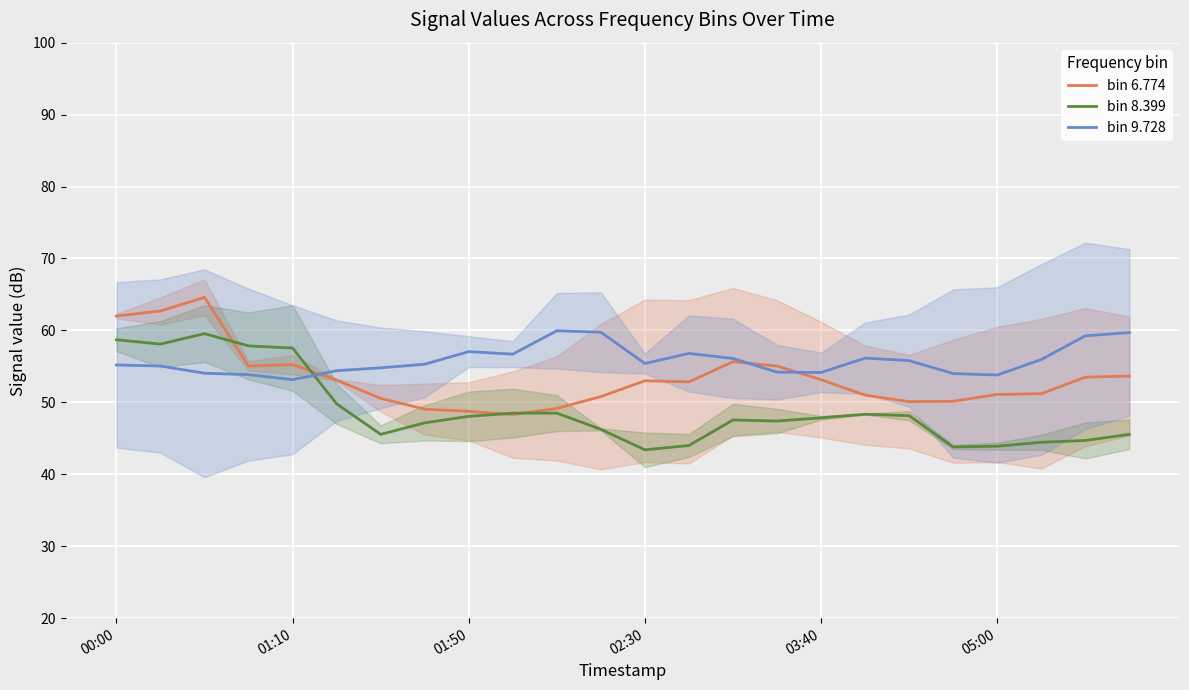

After their last crossing, which series has the higher values: bin 8.399 or bin 9.728?

bin 9.728